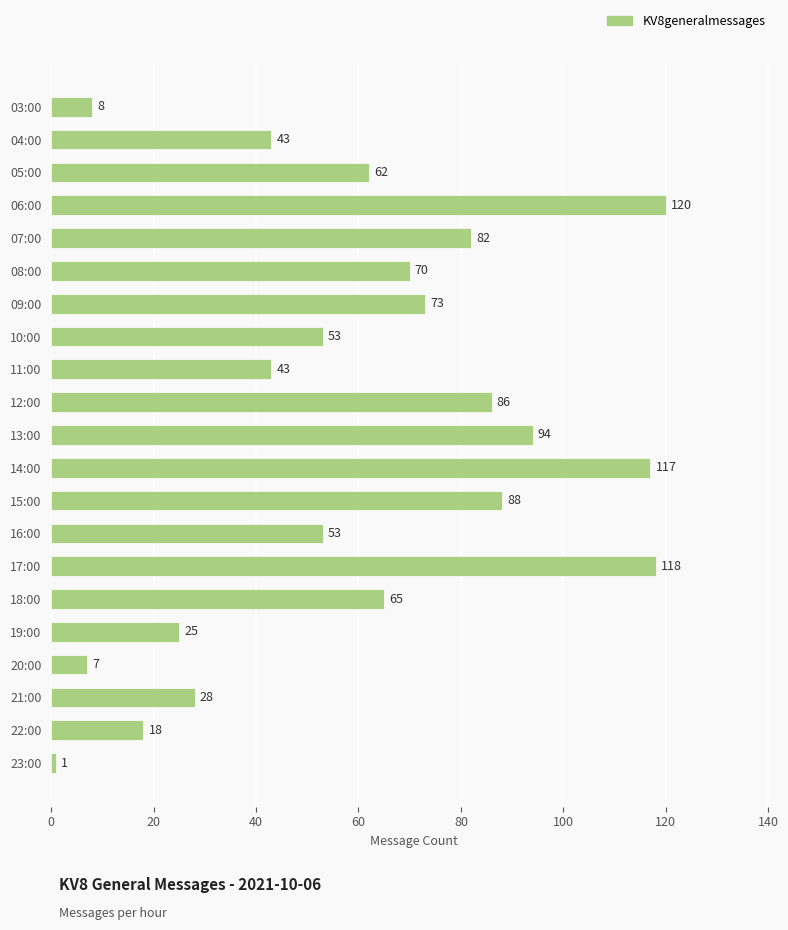

Where is the data nearest to the value 60?

05:00